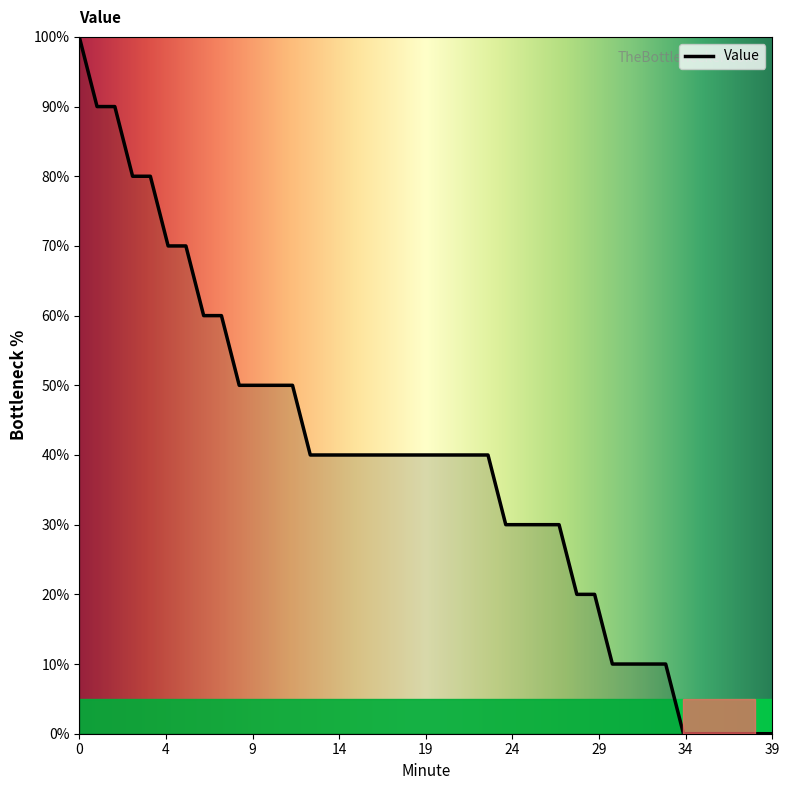

What is the difference between the maximum and minimum values?

100.0